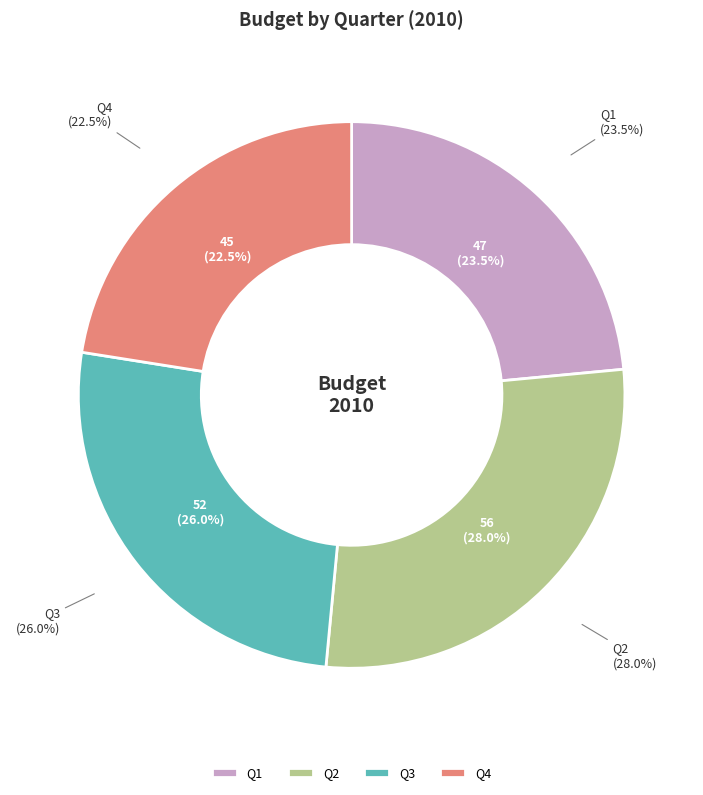

Which has a higher value, Q2 or Q1?

Q2